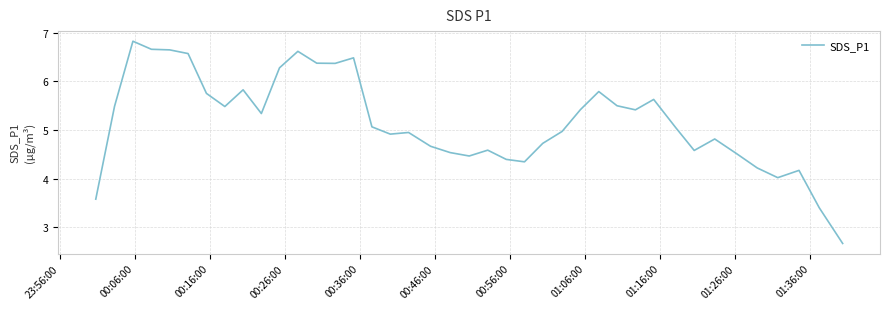

What is the greatest value displayed?

6.8